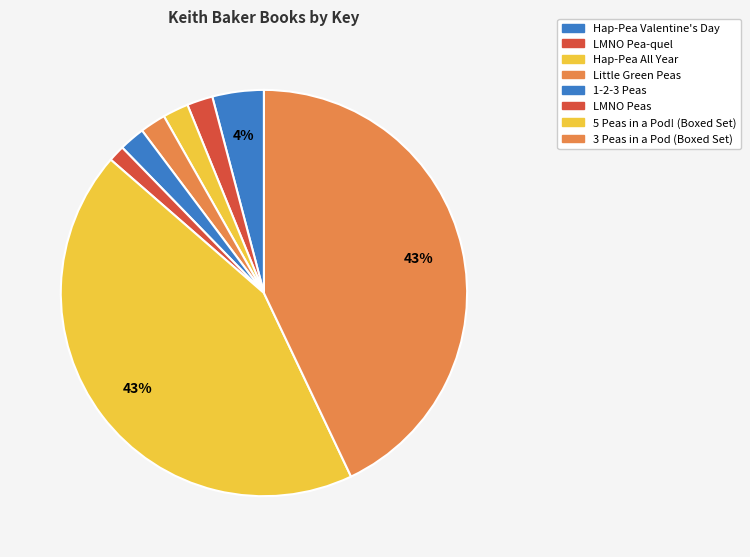

What percentage is the LMNO Peas slice, to the nearest percent?

1%